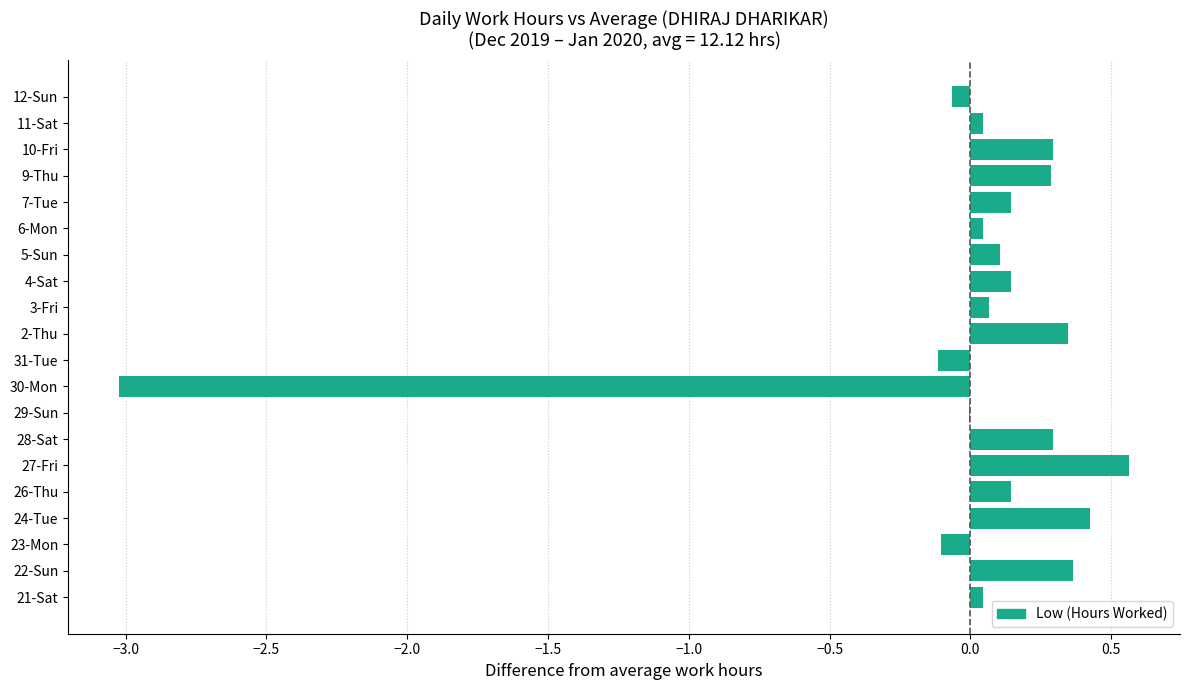

What is the greatest value displayed?

0.6